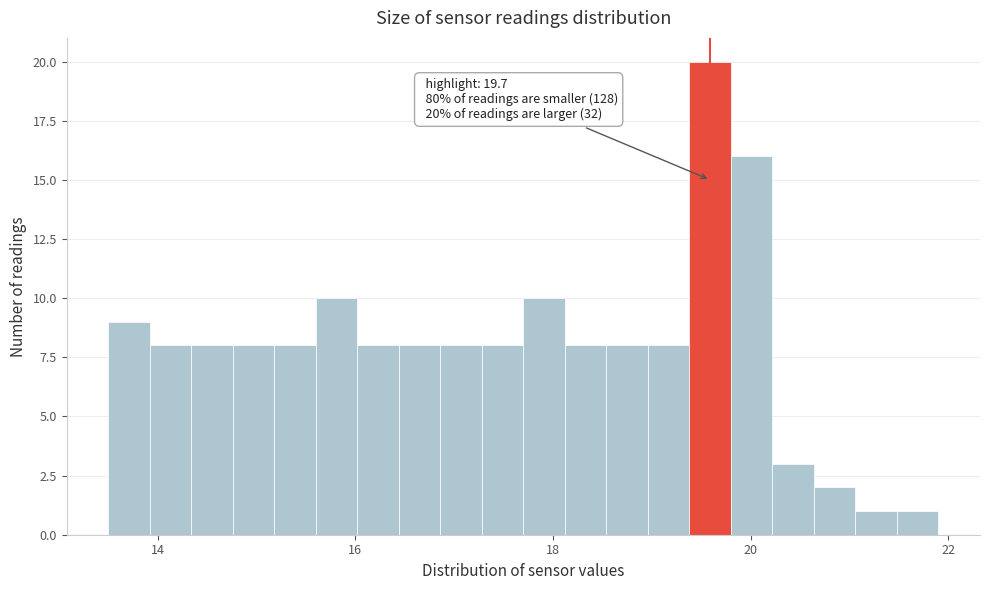

Read against the x-axis, roughly where is the centre of the tallest bar?

19.6